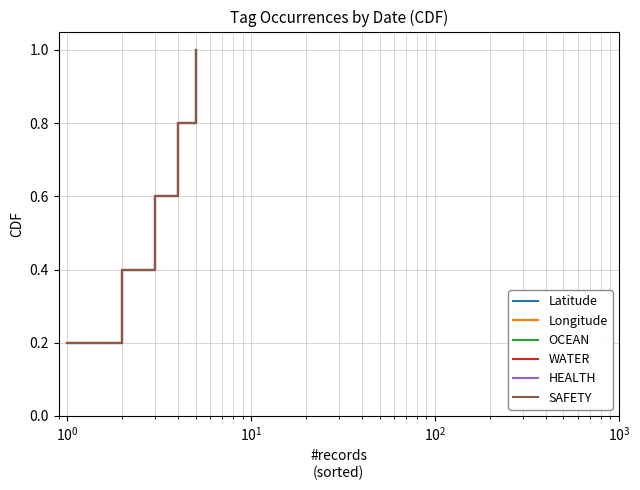

True or false: Latitude has more than 0 points higher than both neighbors.

False